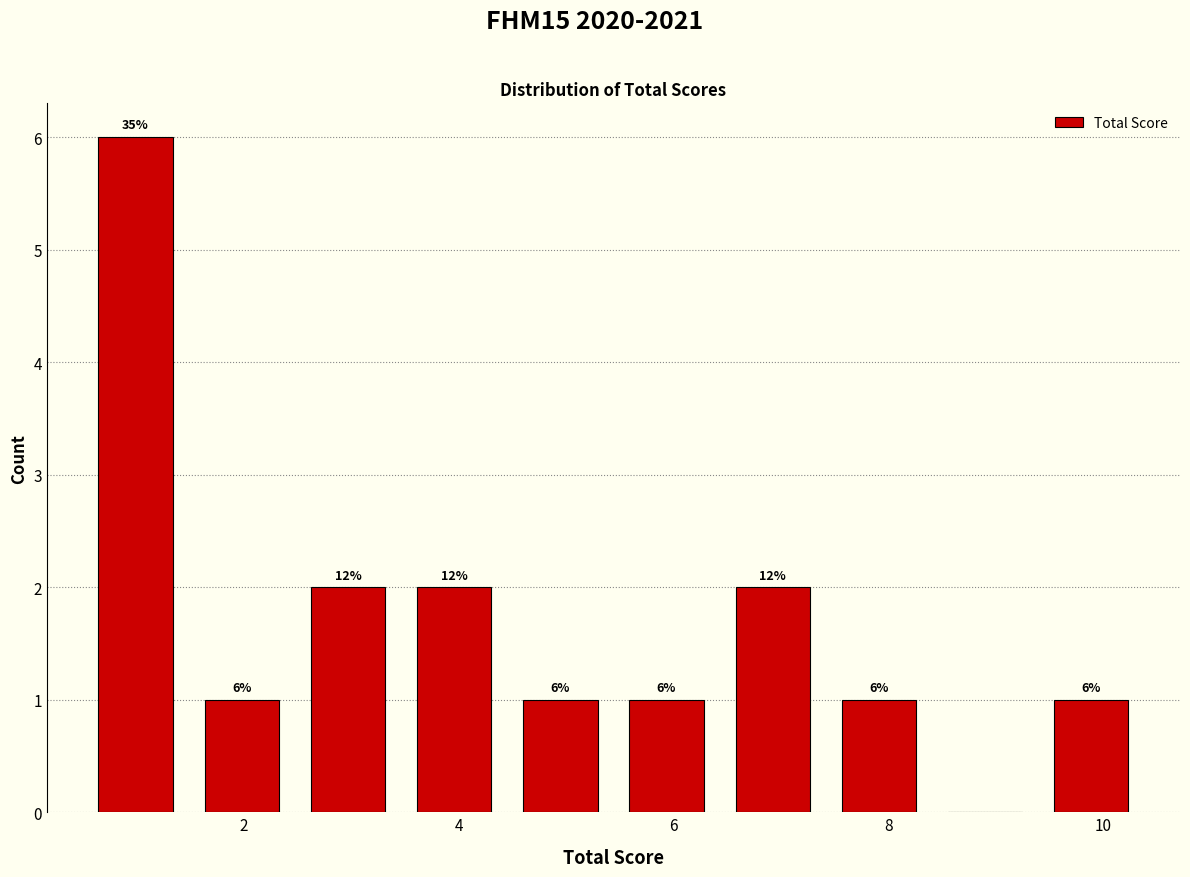

Which range on the x-axis has the tallest bar?

0.6 to 1.4